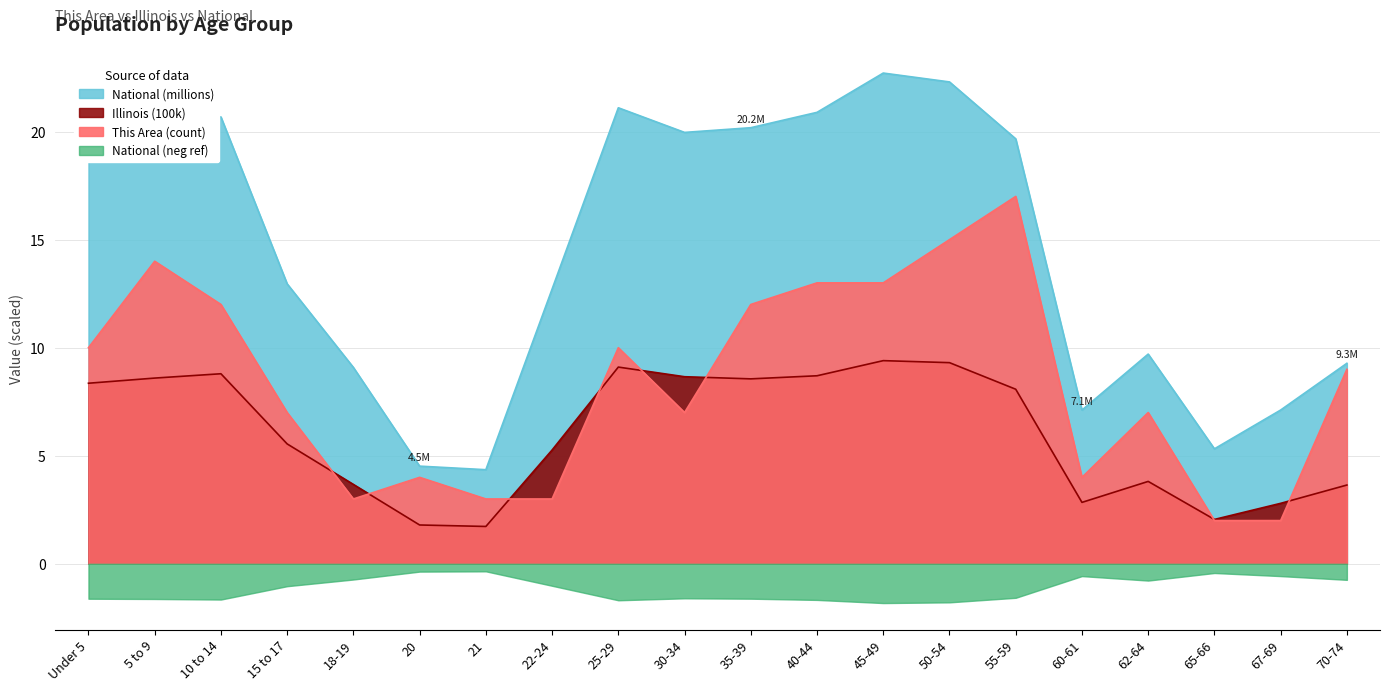

Where is the first local minimum for Illinois?

21